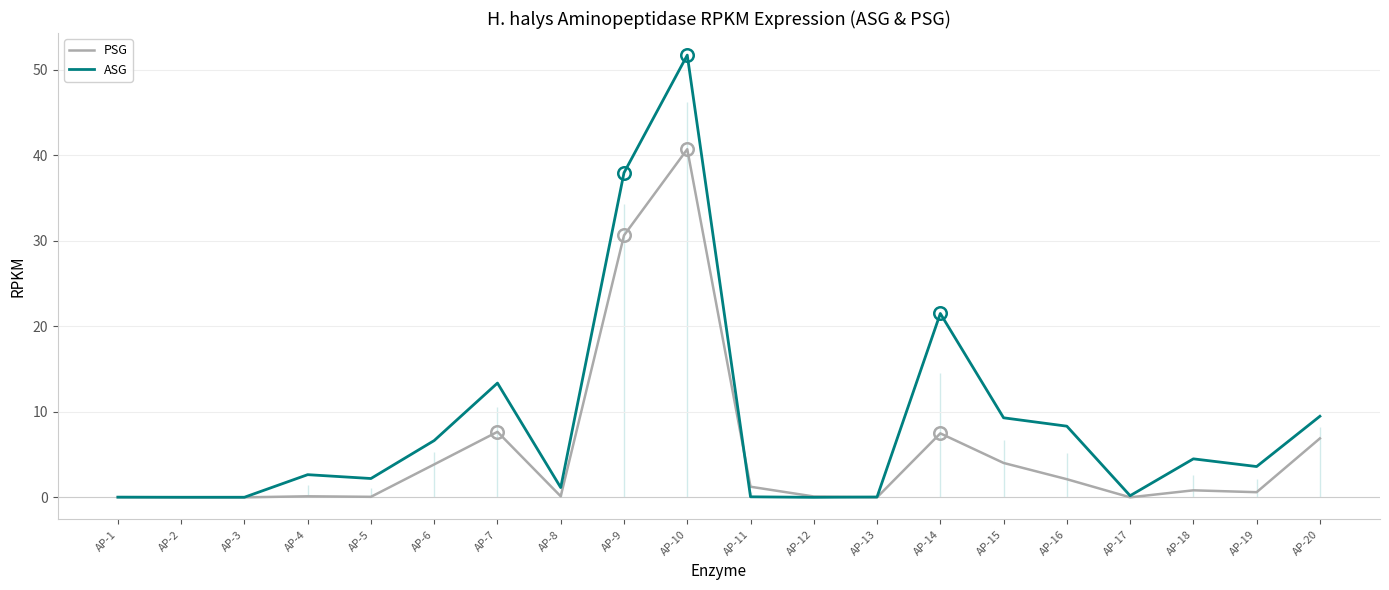

What is the sum of all PSG values?

106.4